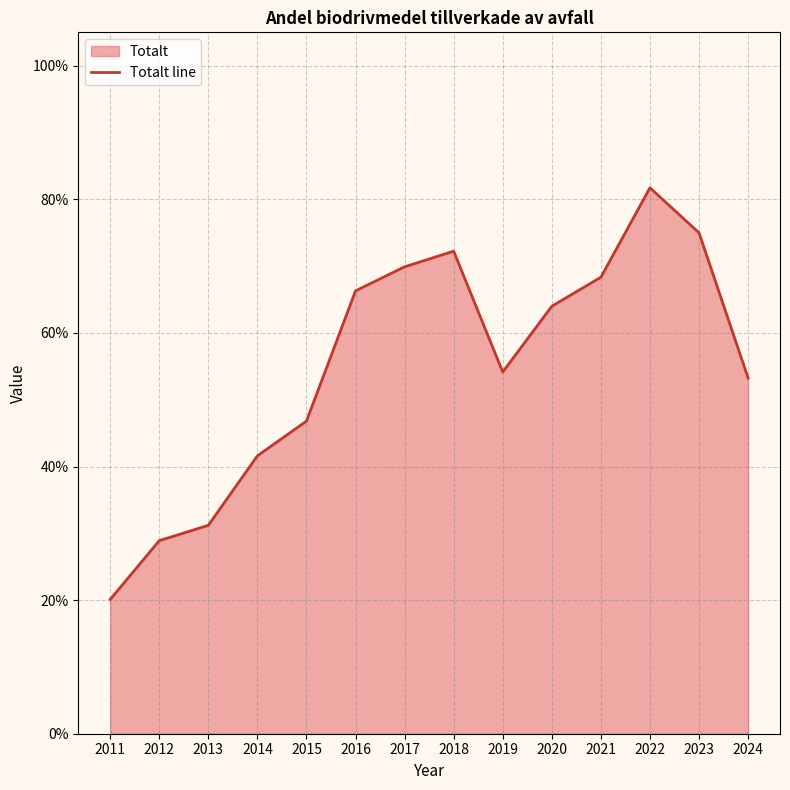

What is the difference between the maximum and minimum values?

61.6